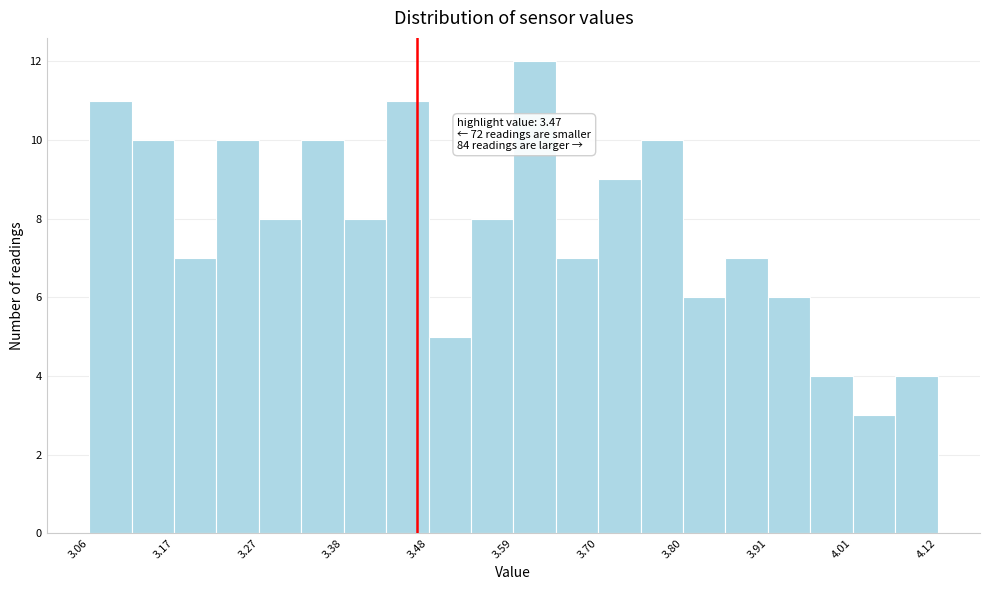

Around what value on the x-axis is the tallest bar? Give the approximate position of its centre, as read against the axis.

3.62